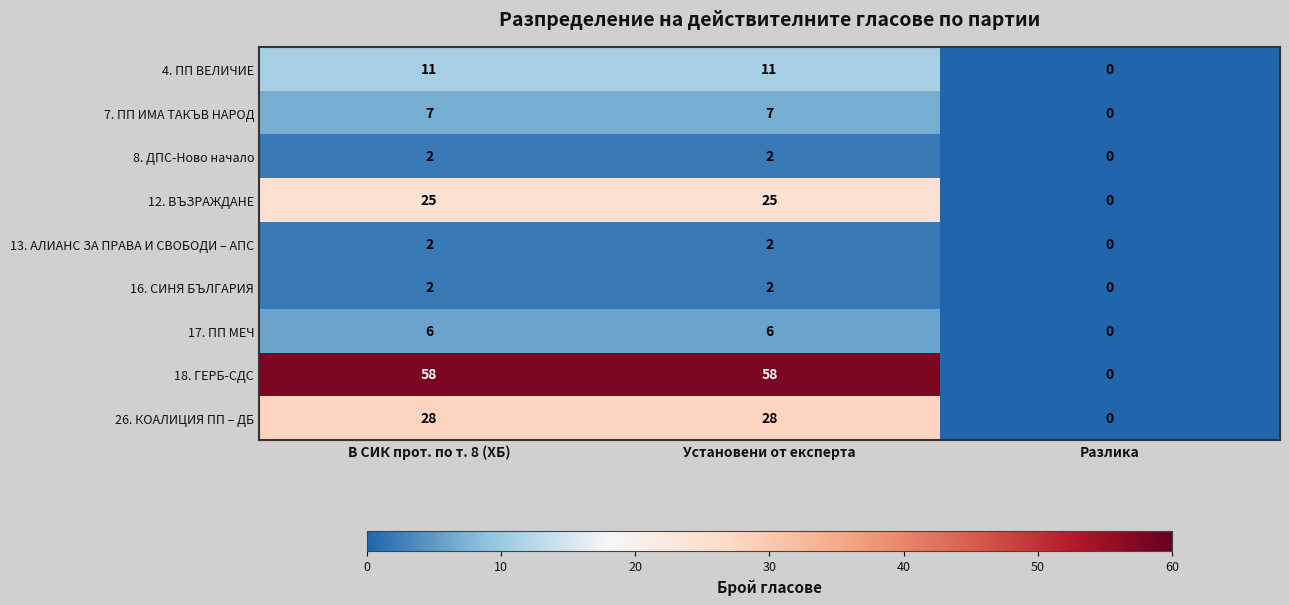

True or false: 18. ГЕРБ-СДС has a value of 15 at В СИК прот. по т. 8 (ХБ).

False